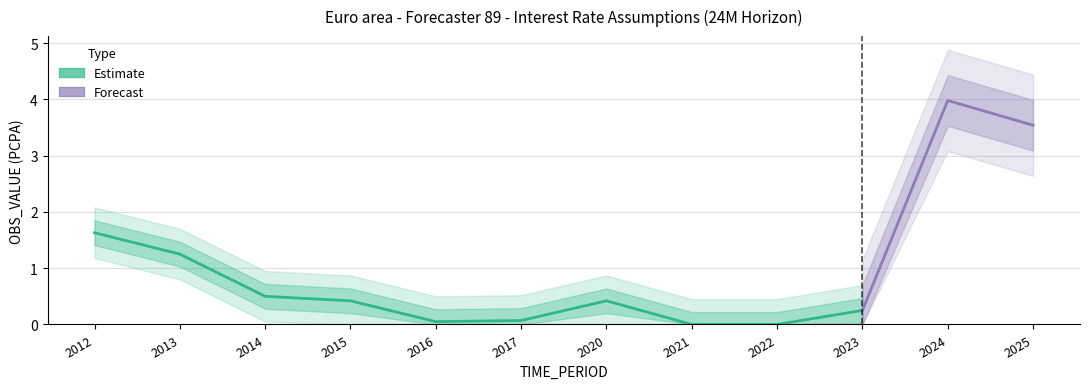

The value at 2017 is 0.1. True or false?

True